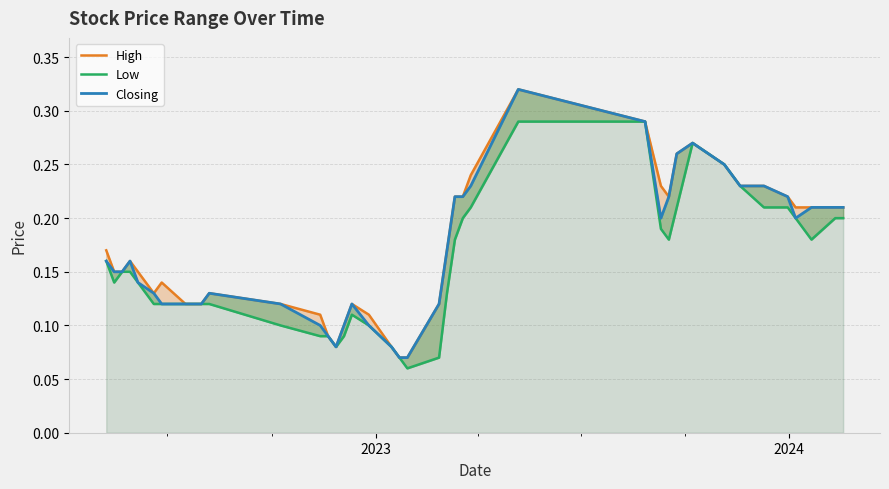

True or false: Closing and Low intersect in this chart.

False